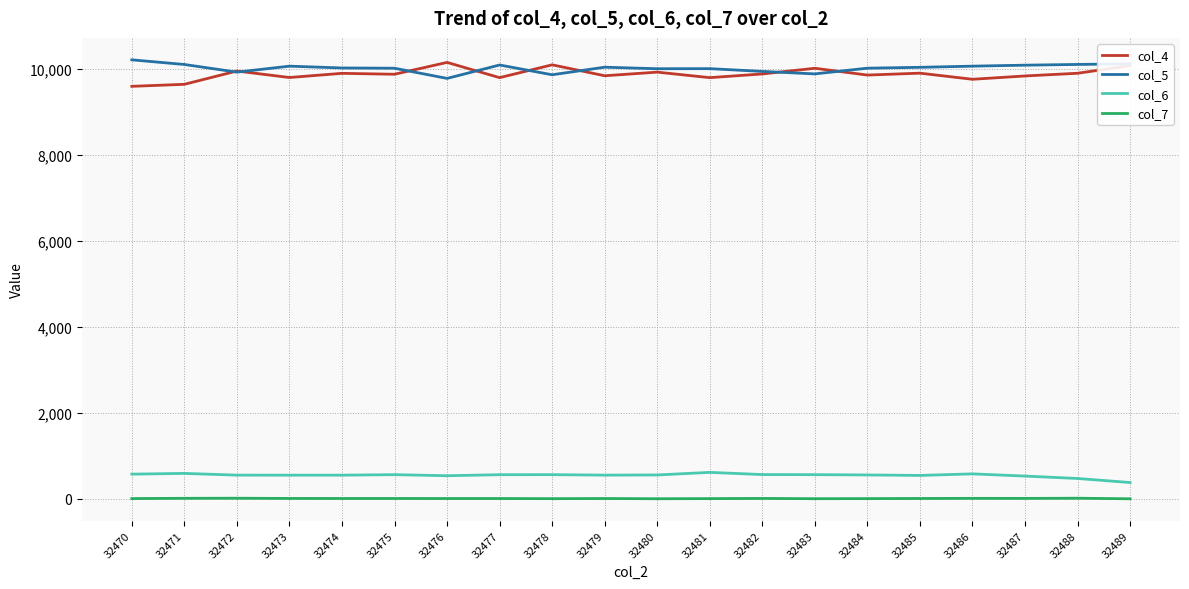

How many categories are shown in the chart?

20